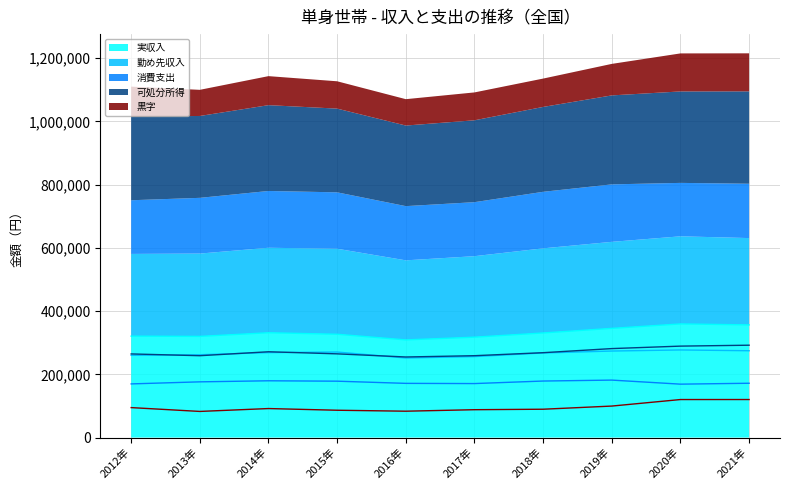

How many lines are shown in the chart?

5